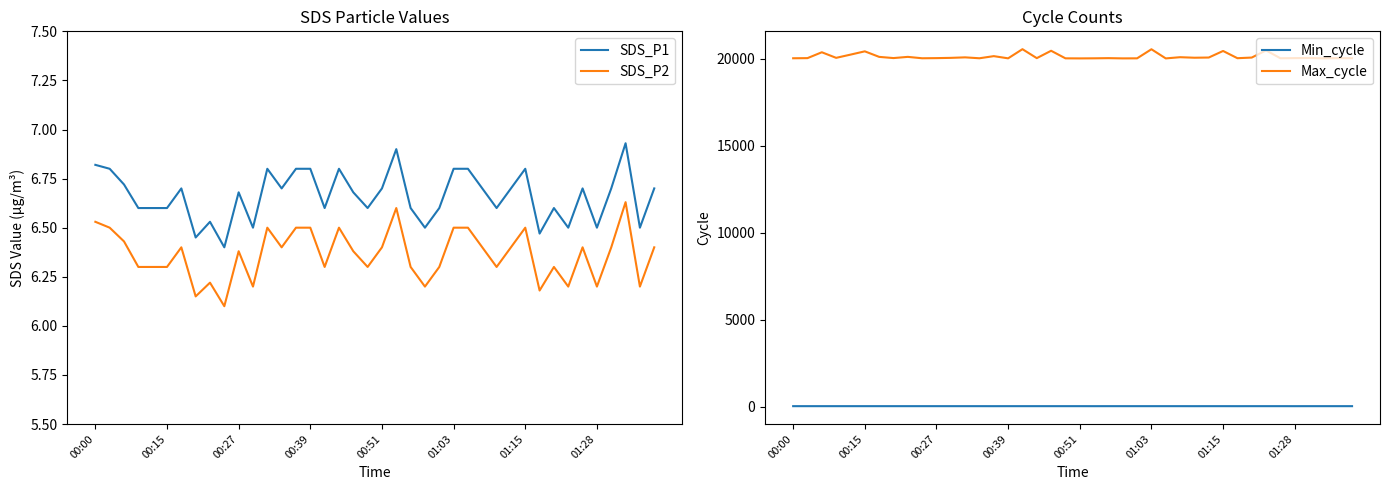

Is it true that SDS_P2 equals 6.5 at 01:15?

True